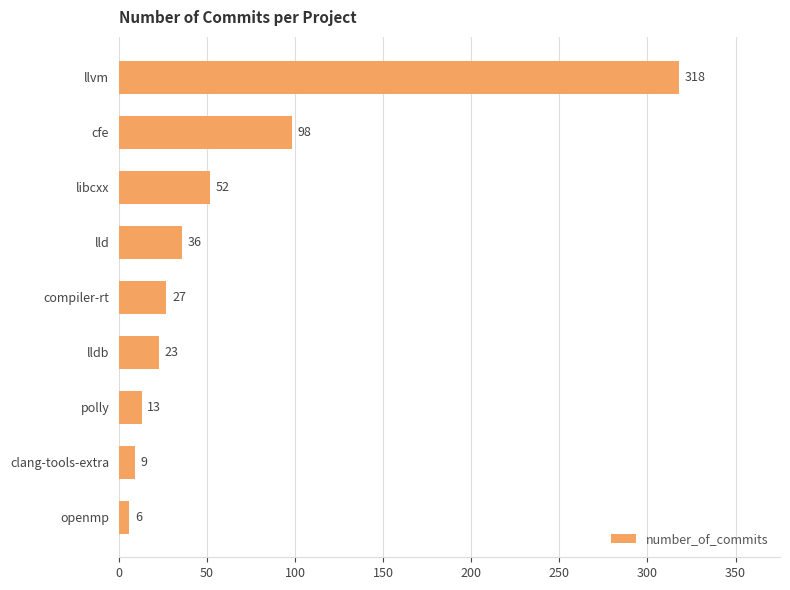

How many bars are there in total?

9